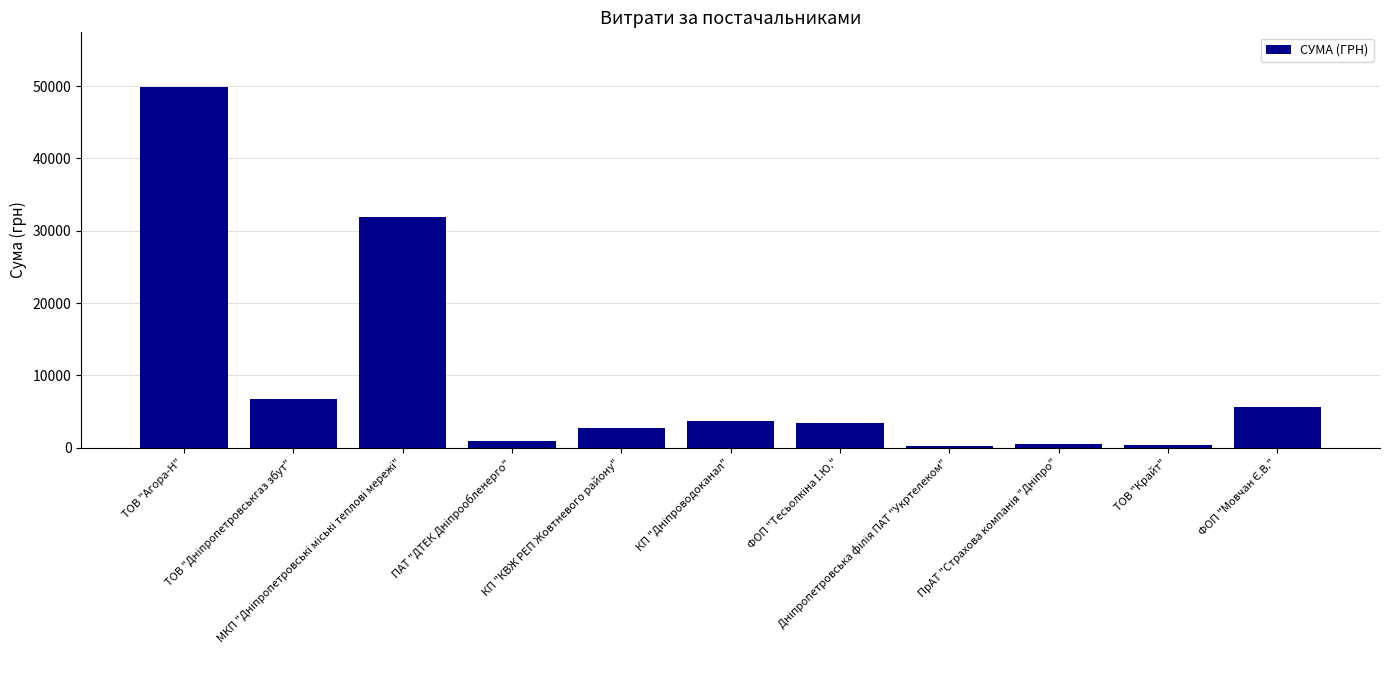

What is the value of the 5th bar from the left?

2725.6